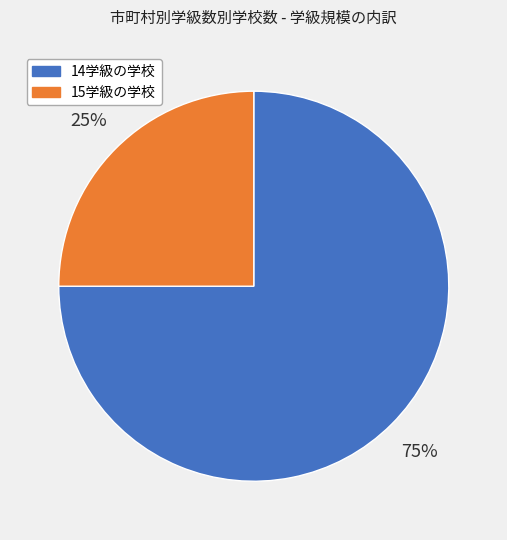

Is 15学級の学校 the majority of the pie?

No